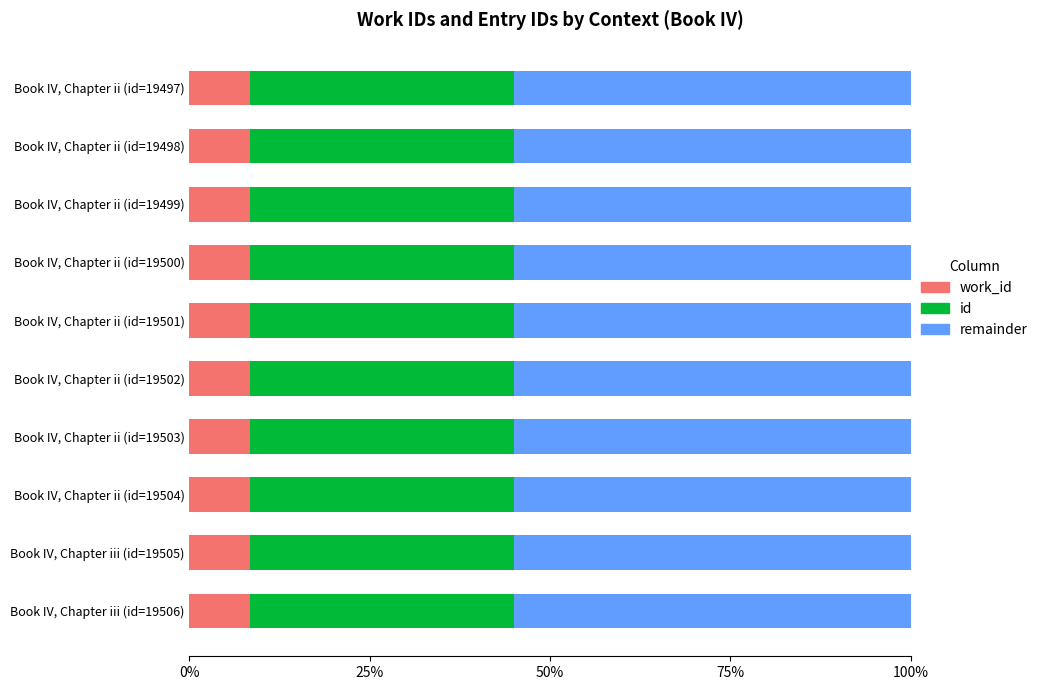

What is the total value across all series at Book IV, Chapter ii (id=19499)?

100.0